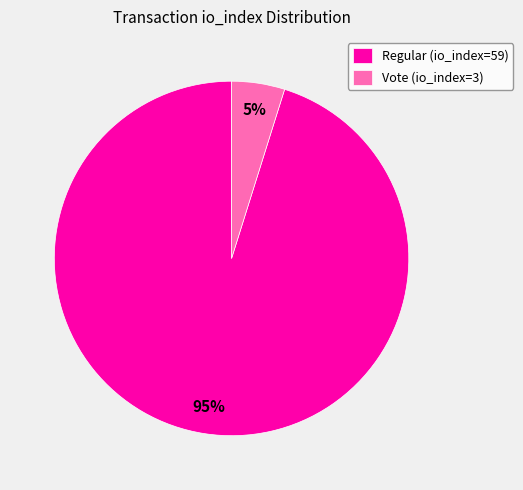

Is the sum of Vote (io_index=3) and Regular (io_index=59) greater than half?

Yes